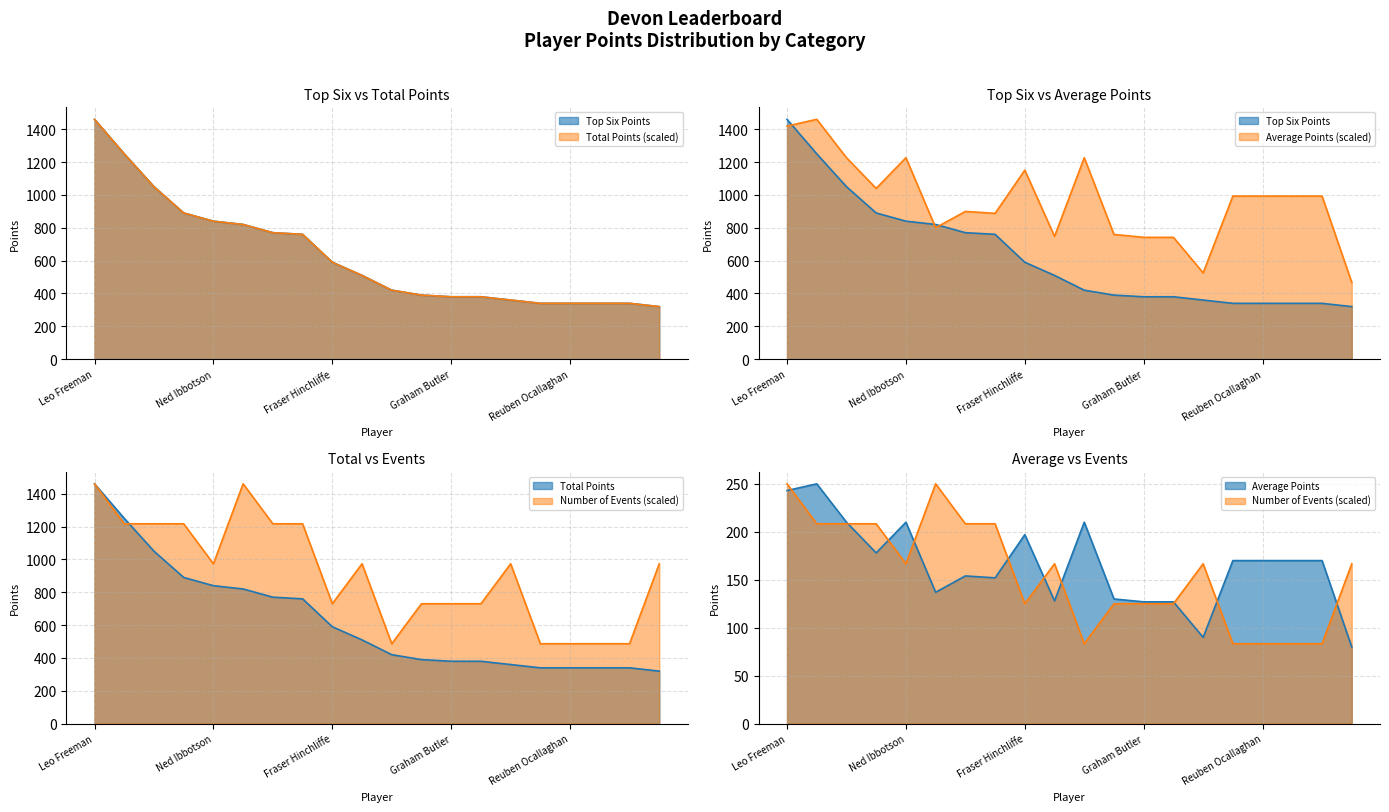

Rank the categories by Number of Events value from lowest to highest.

Jayden Lovelock, Noah Oliver, Reuben Ocallaghan, Hannah Hudson, Jack Delve, Fraser Hinchliffe, Oliver Kennedy-Bruyneels, Graham Butler, Evie Sutton, Ned Ibbotson, Leo Wilkinson, Lucie Gayton, Lottie Mclintock, Freddie Chatfield, Bessie Burrows, Leo Pleasance, Annabel Wright, Amelie Pelling, Leo Freeman, Austin Freeman